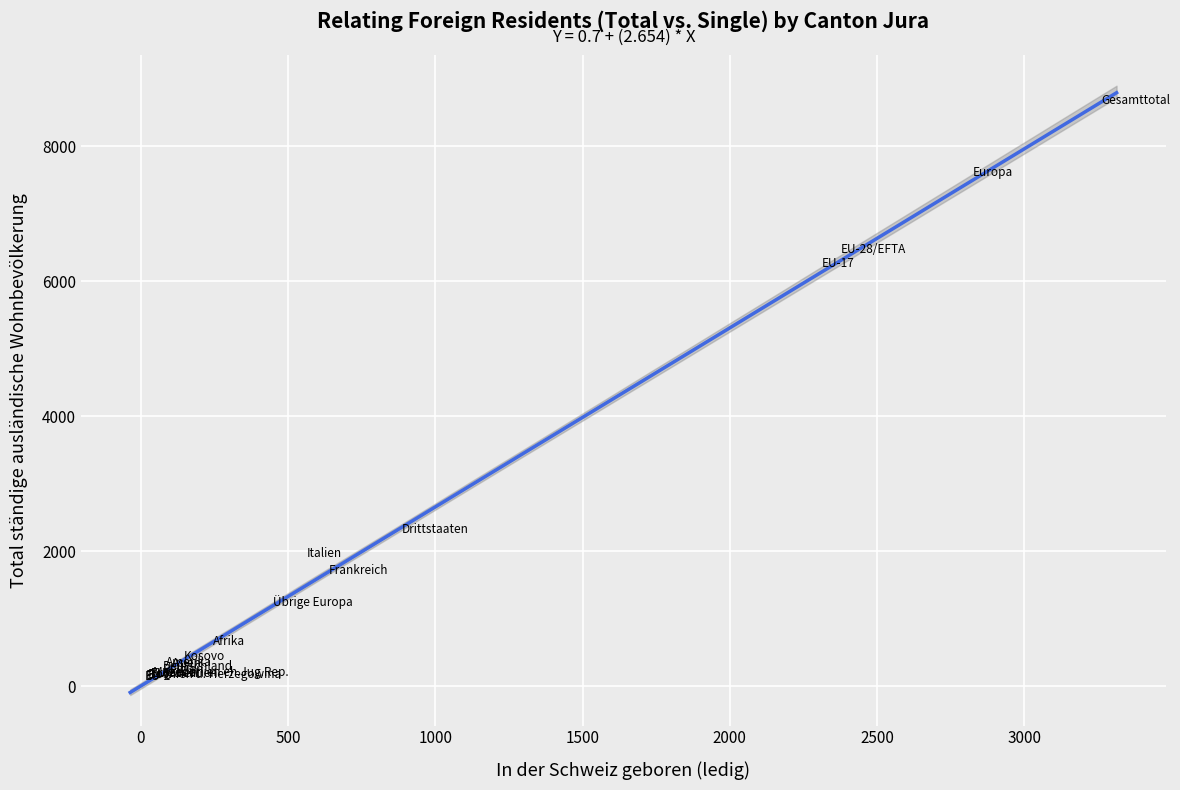

What Y value in the scatter plot is closest to 4319?

6163